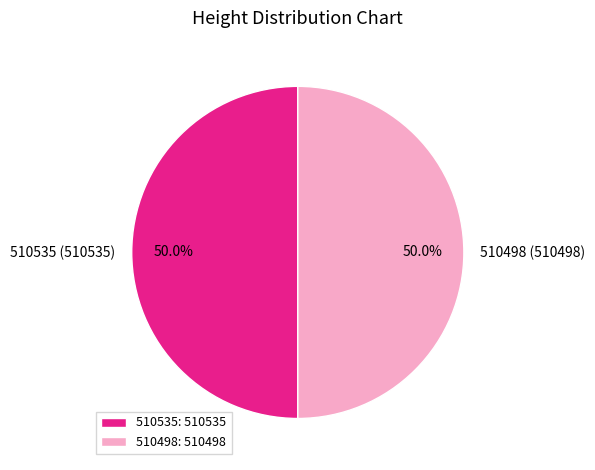

What percentage do 510535 and 510498 together represent?

100.0%